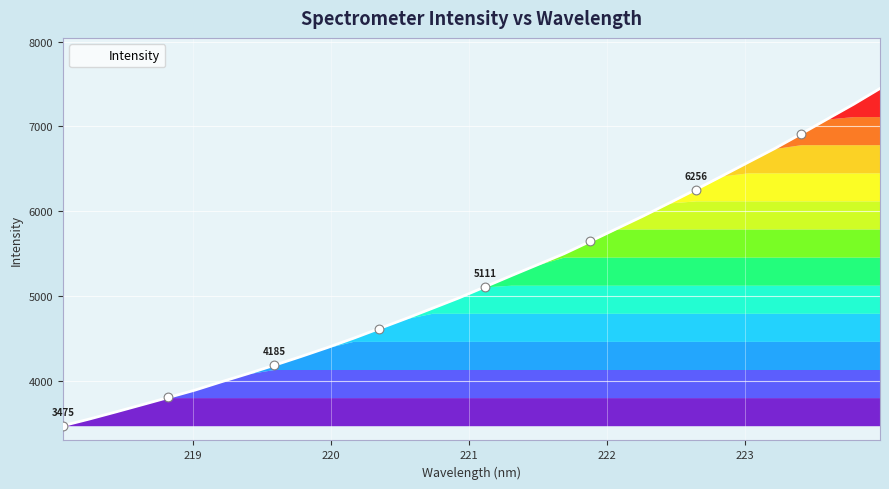

What is the difference between the maximum and minimum values?

3973.4